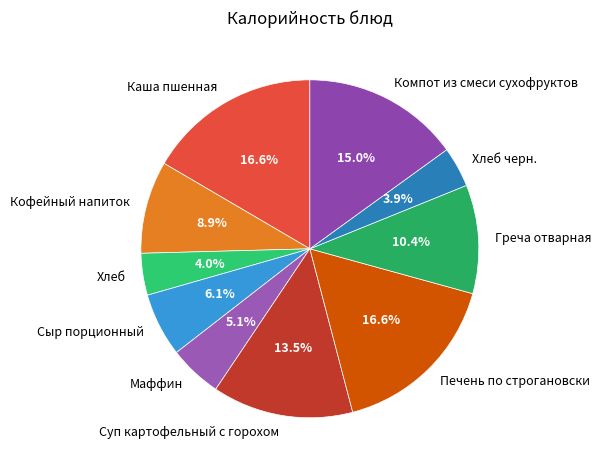

Does Кофейный напиток represent more than half of the total?

No